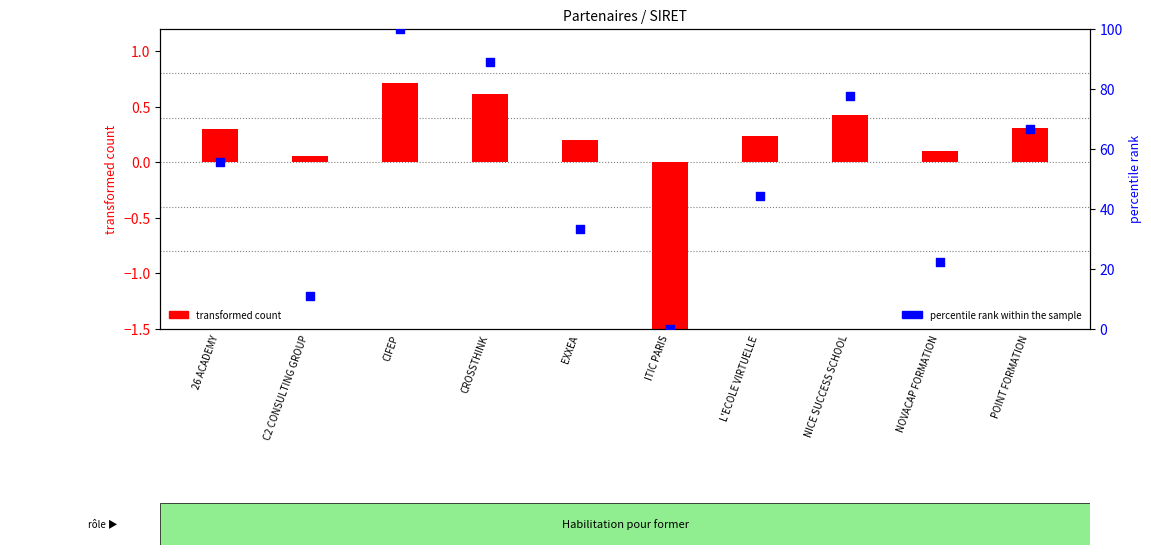

Which series has the largest total across all categories?

percentile rank within the sample